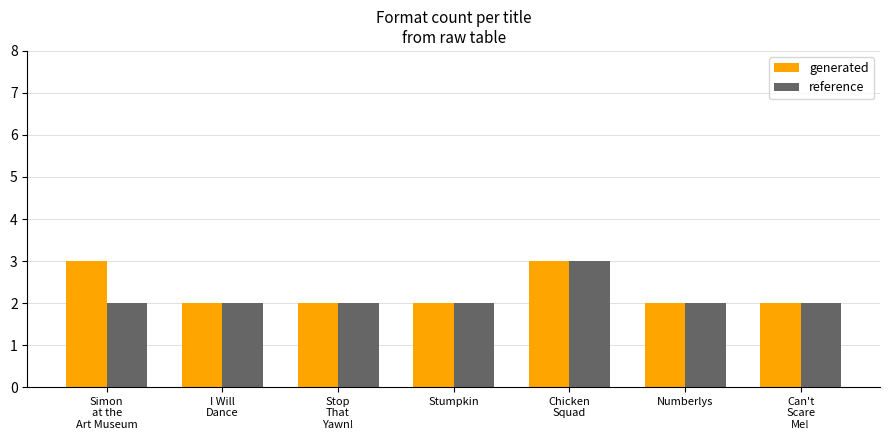

What is the label of the 5th bar from the left?

Chicken
Squad